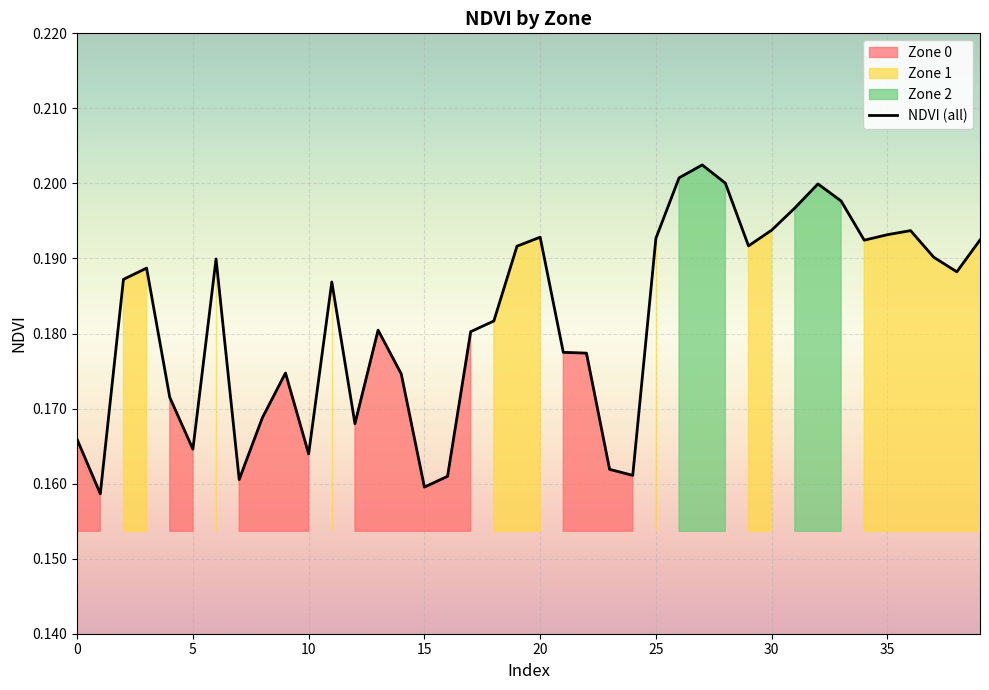

How many interior local peaks (higher than both neighbors) does the data have?

9